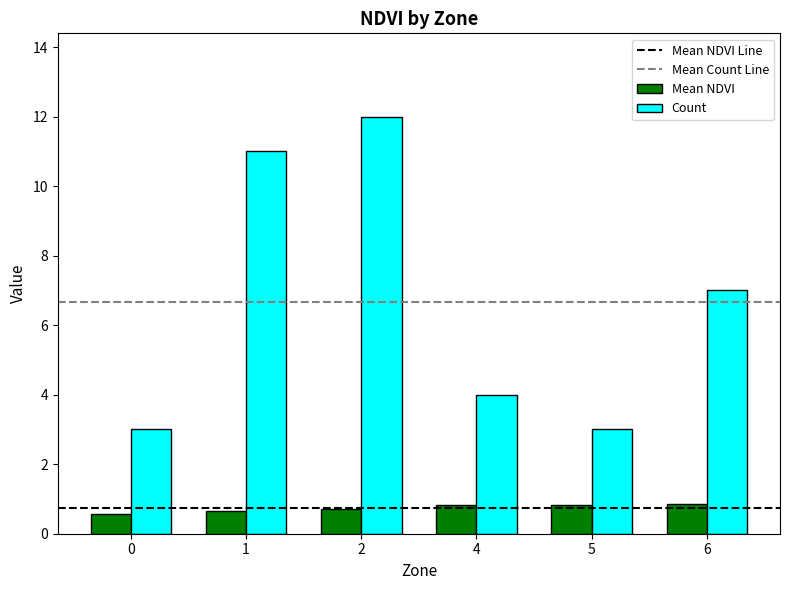

Which series has the largest range (max minus min)?

Count